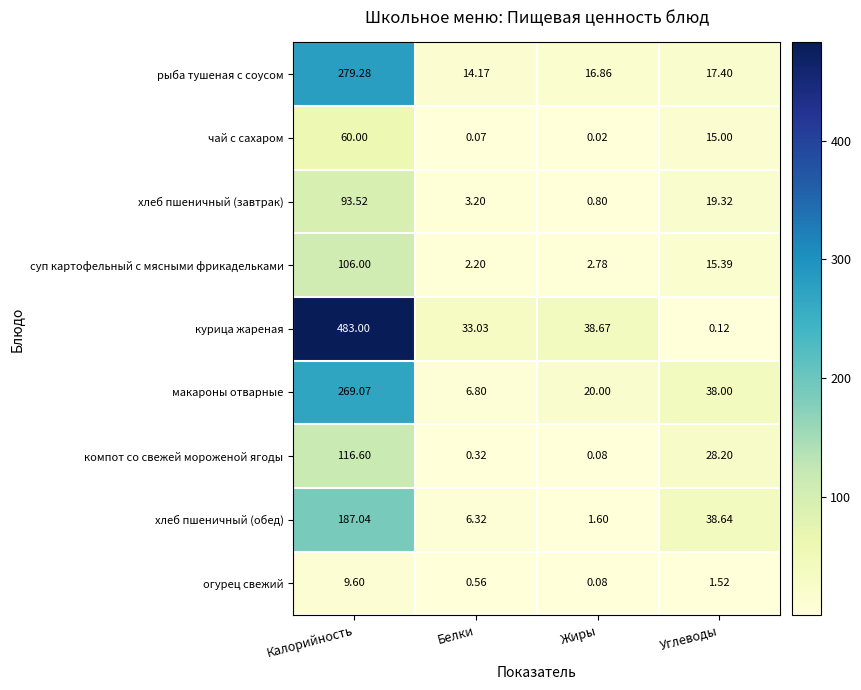

At which label does хлеб пшеничный (обед) reach its peak?

Калорийность